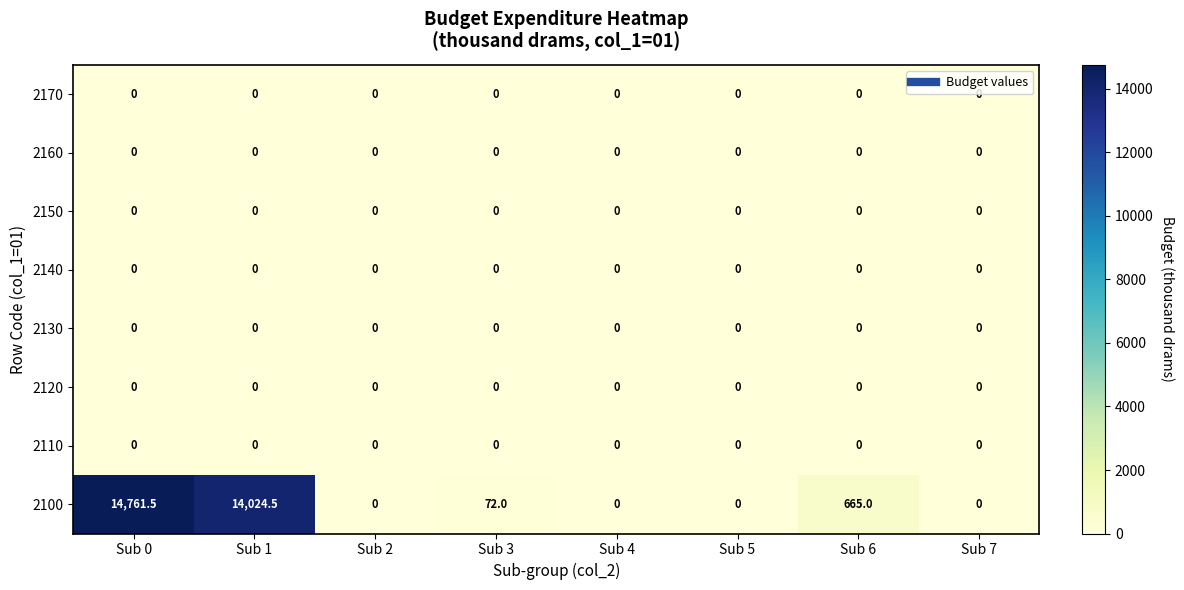

Where does the 2100 series first go above 72?

Sub 0